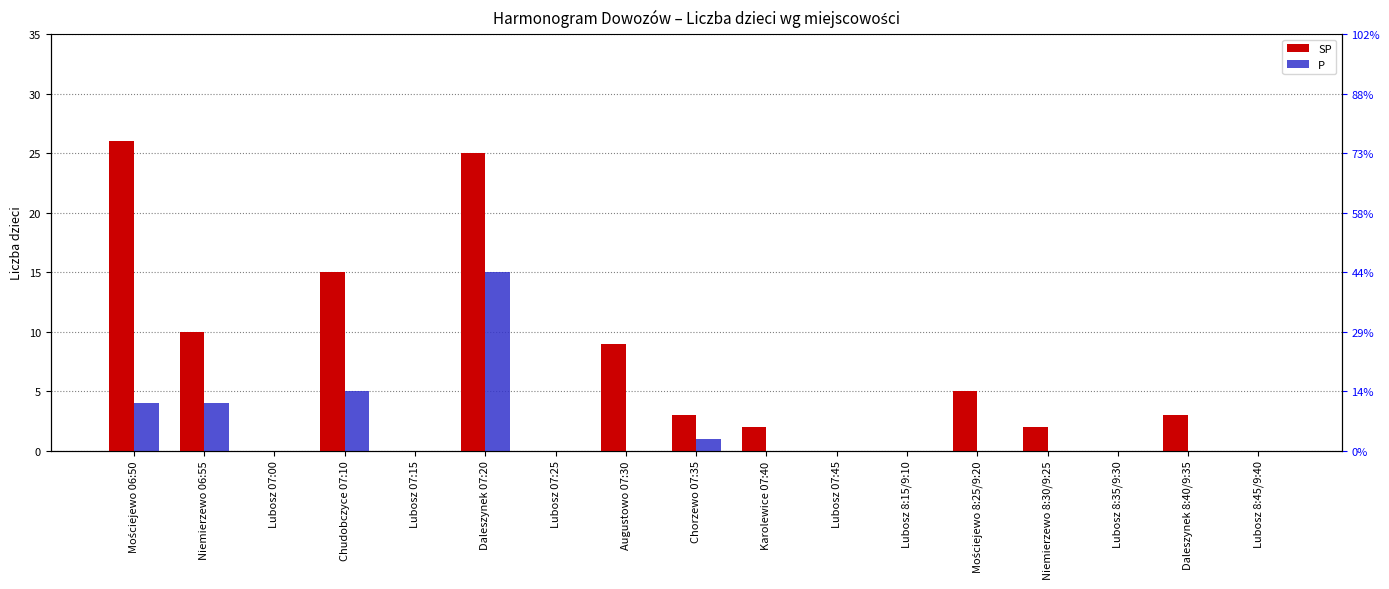

What is the difference between the second highest and minimum values in the SP series?

25